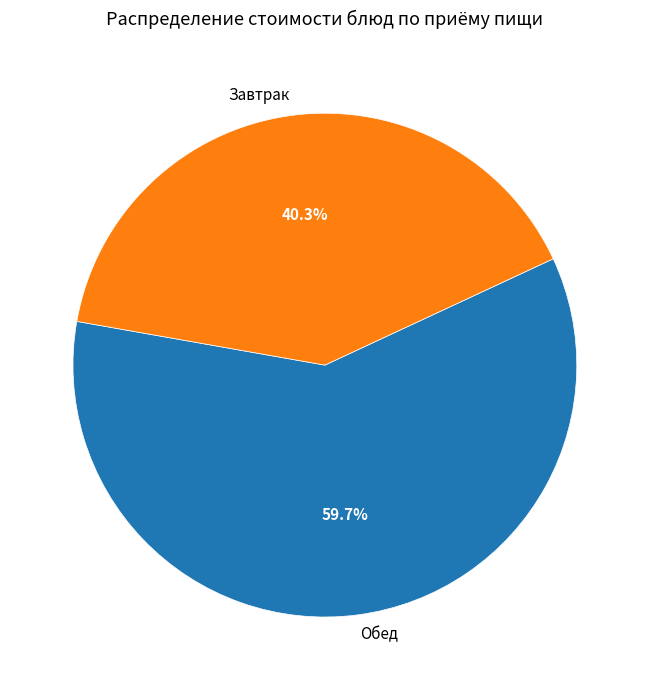

Rank the categories by value from lowest to highest.

Завтрак, Обед